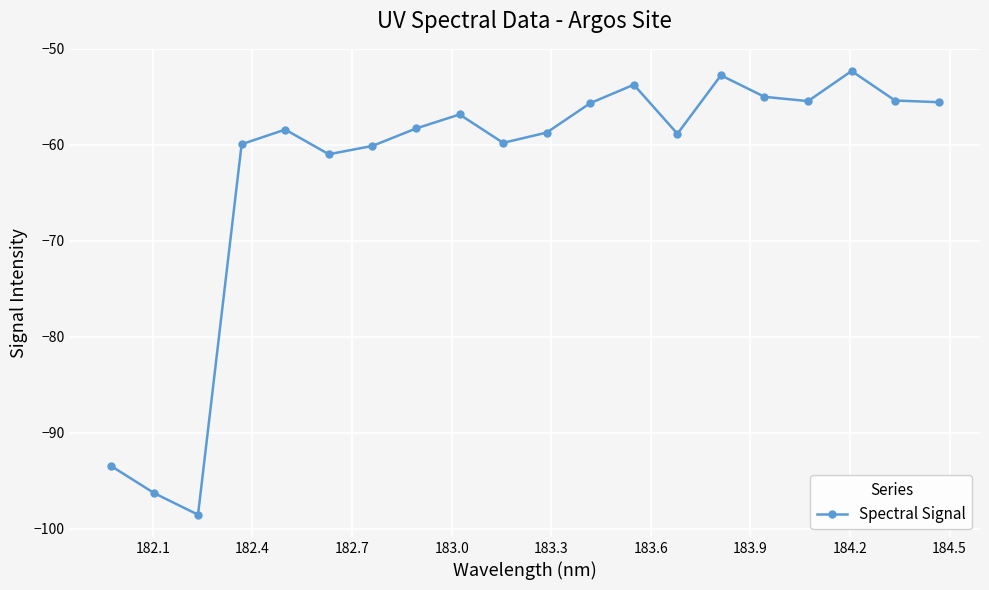

True or false: the data has more than 1 interior local peaks.

True